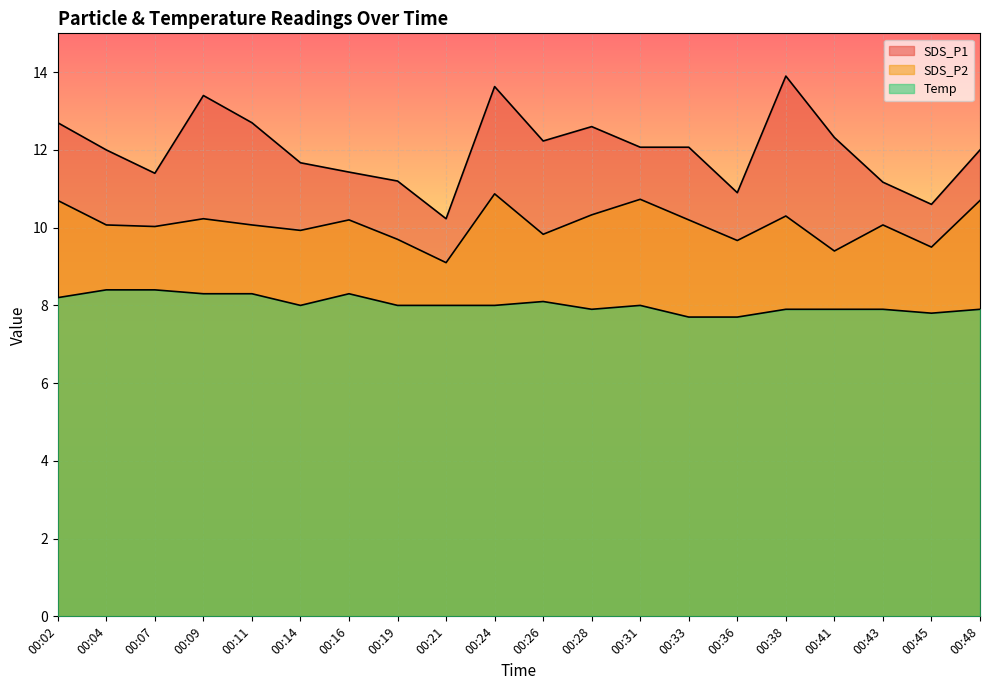

List the series in order of their overall mean, lowest first.

Temp, SDS_P2, SDS_P1